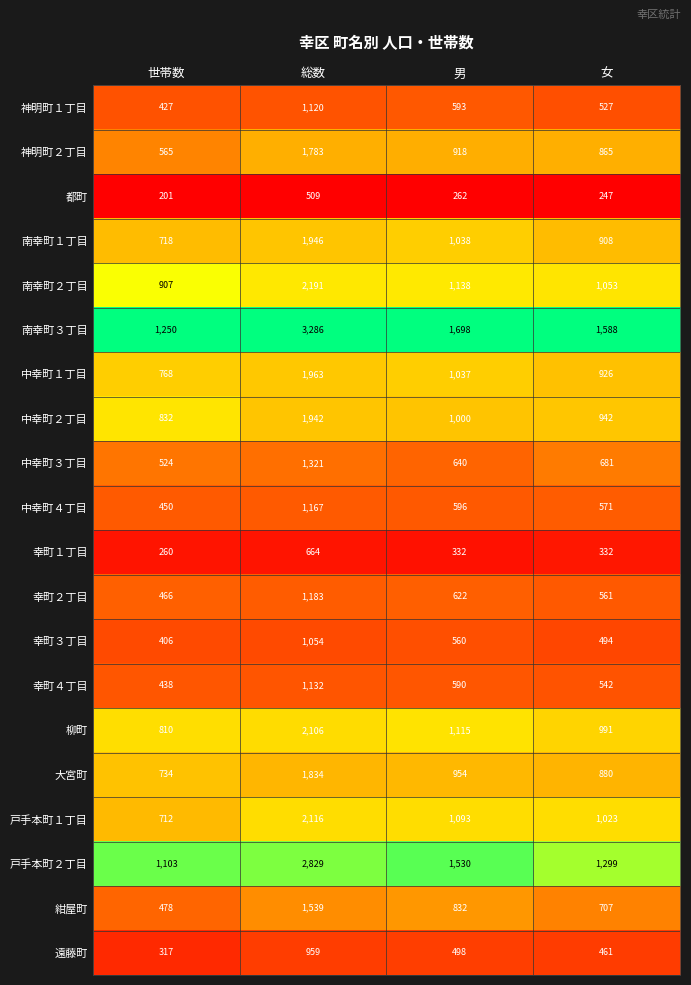

At 女, list the series in order from largest to smallest.

南幸町３丁目, 戸手本町２丁目, 南幸町２丁目, 戸手本町１丁目, 柳町, 中幸町２丁目, 中幸町１丁目, 南幸町１丁目, 大宮町, 神明町２丁目, 紺屋町, 中幸町３丁目, 中幸町４丁目, 幸町２丁目, 幸町４丁目, 神明町１丁目, 幸町３丁目, 遠藤町, 幸町１丁目, 都町